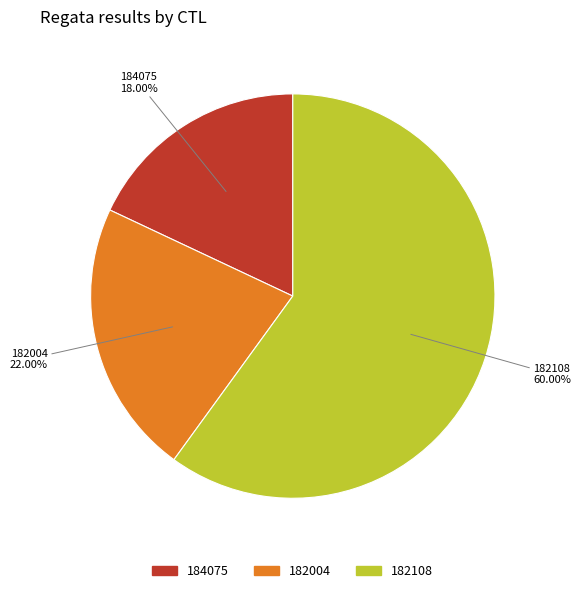

Does any single category account for the majority?

Yes